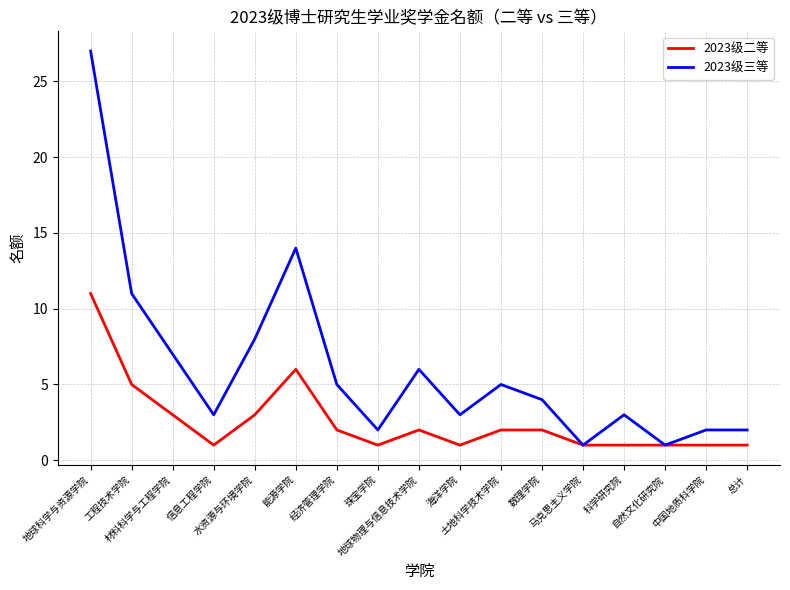

List the series in order of their overall mean, highest first.

2023级三等, 2023级二等